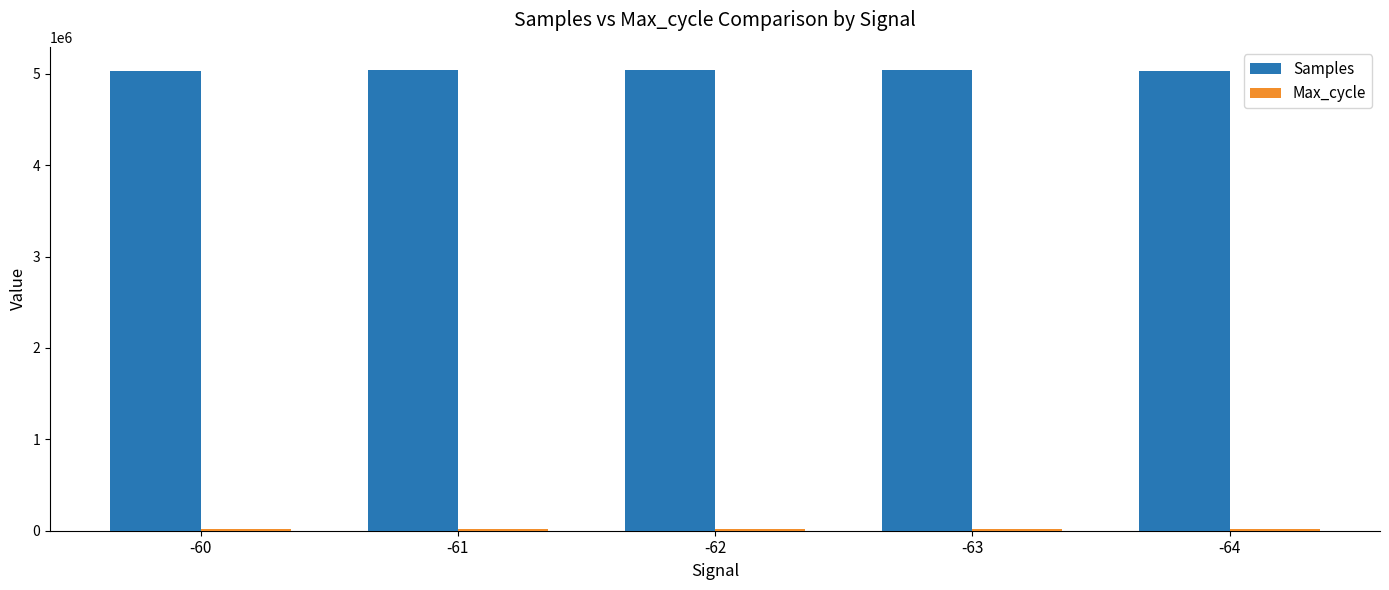

The Samples series shows 5035567 at -60. True or false?

True